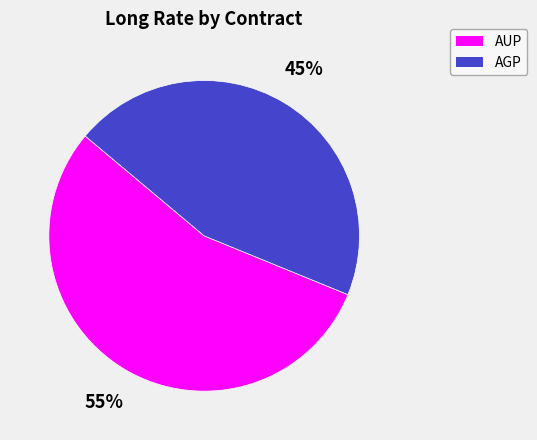

Does any single category account for the majority?

Yes